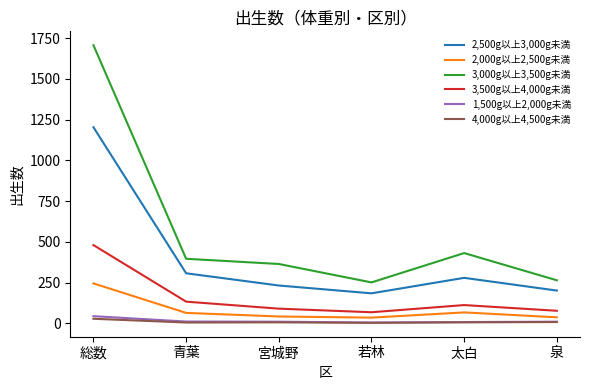

How many interior local peaks does the 2,000g以上2,500g未満 series have?

1